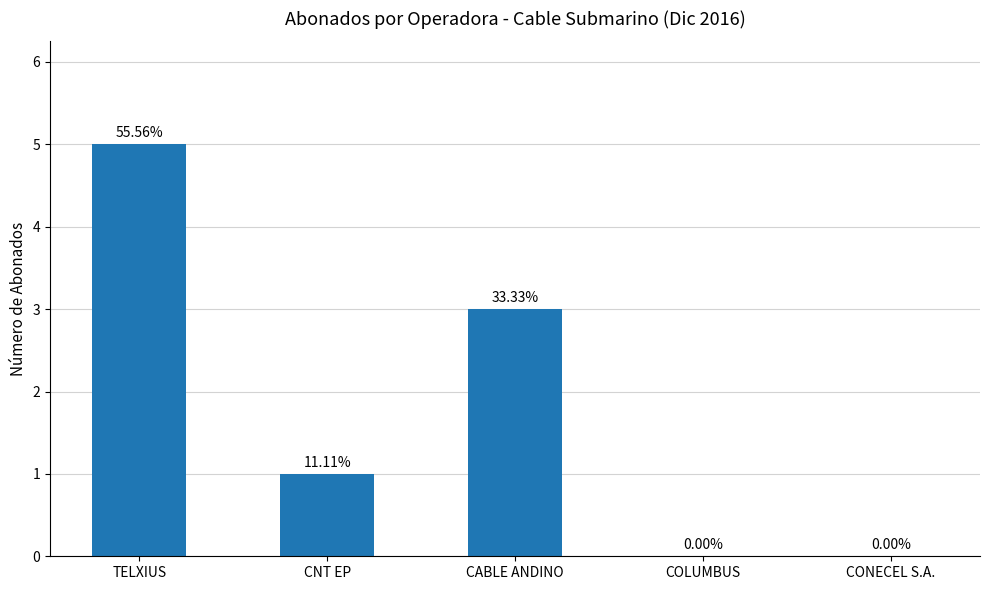

Which label corresponds to the smallest value in the chart?

COLUMBUS